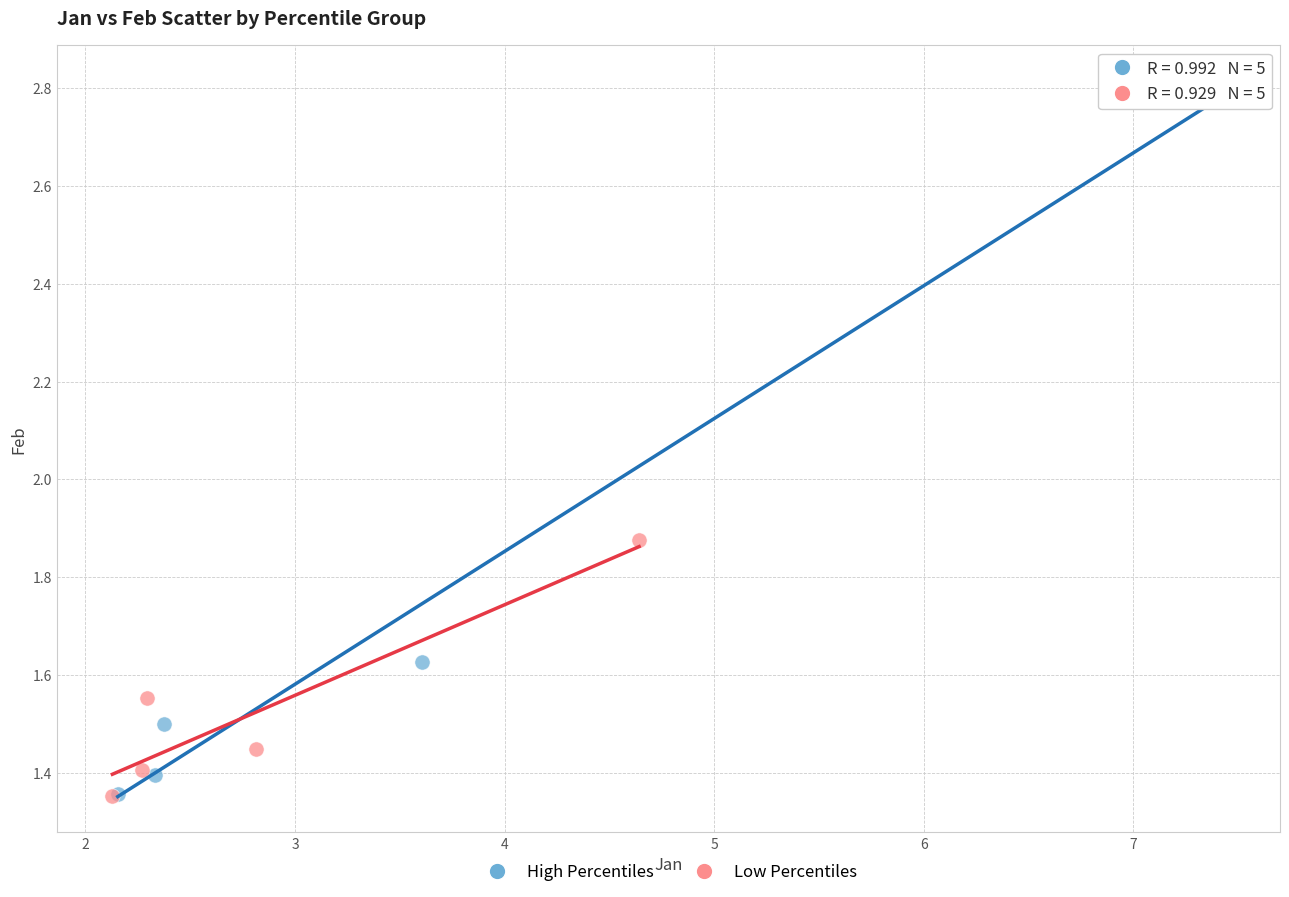

Which series contains the highest Y value?

High Percentiles